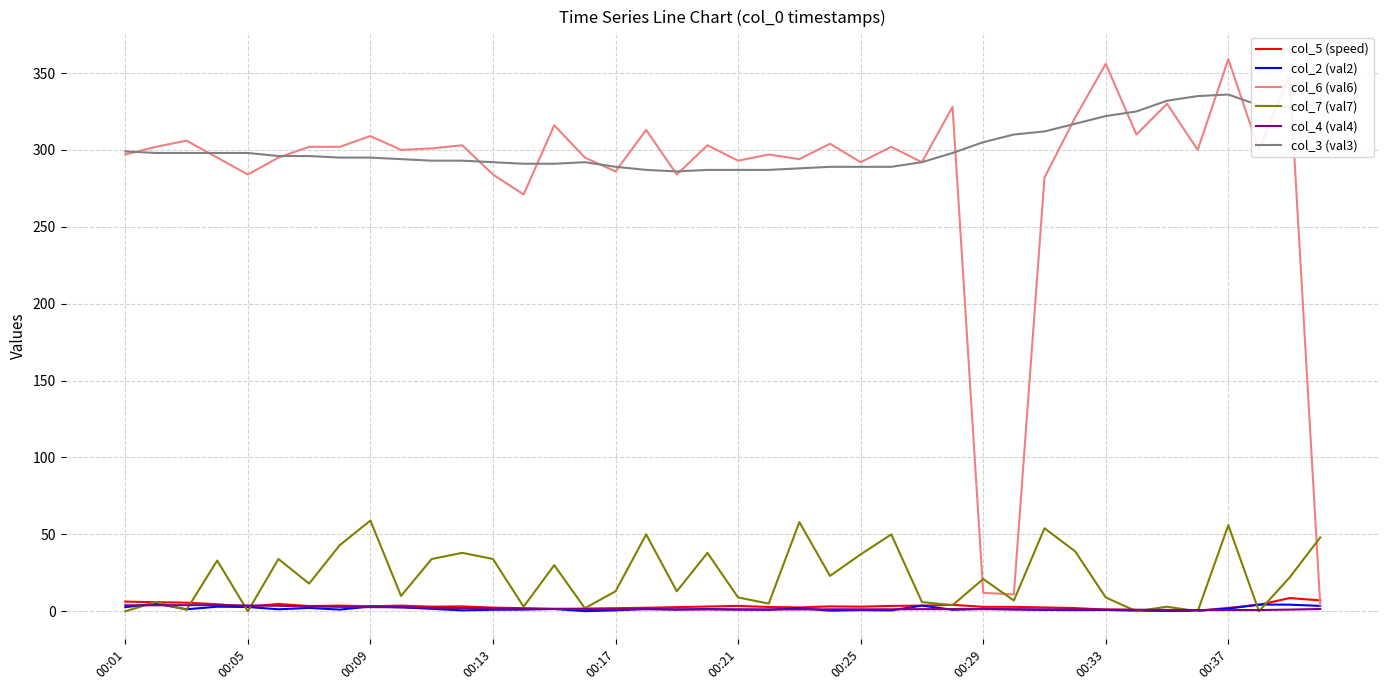

True or false: col_4 (val4) and col_3 (val3) intersect in this chart.

False